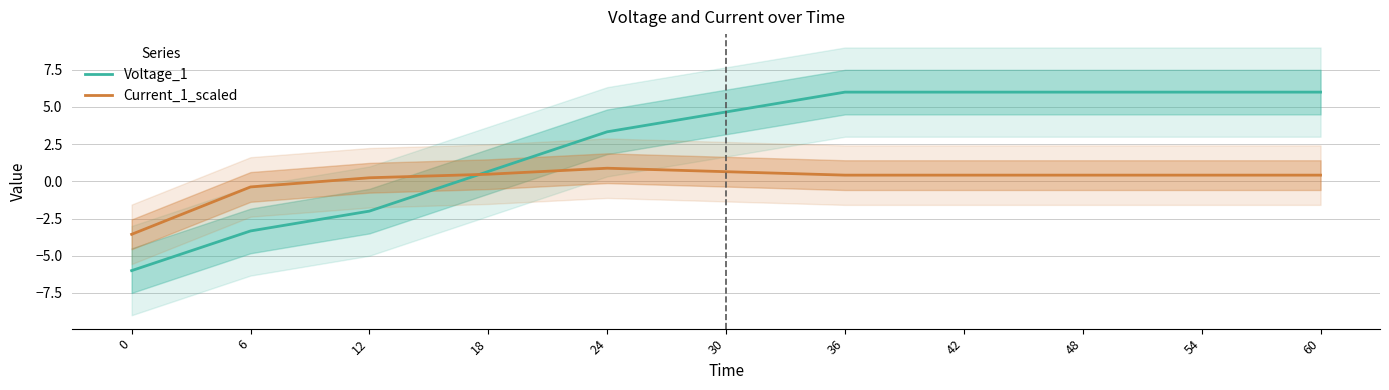

Between 0 and 42, which series saw the biggest shift?

Voltage_1